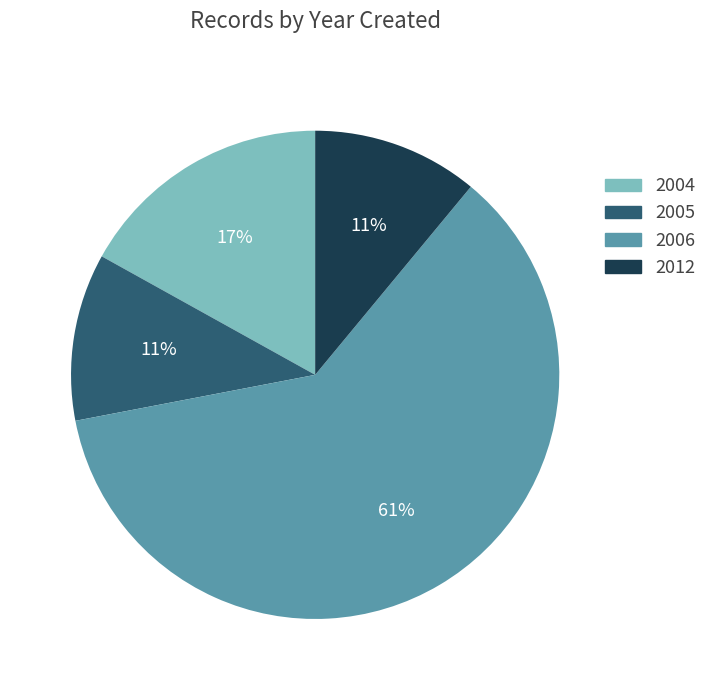

Combined, do 2006 and 2004 account for over 50%?

Yes